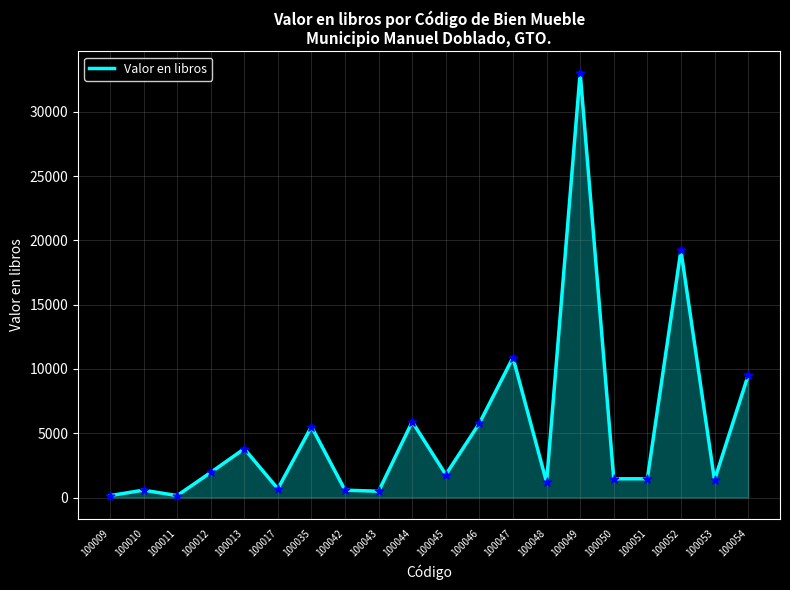

Approximately how many times larger is the value at 100043 compared to 100045?

0.3